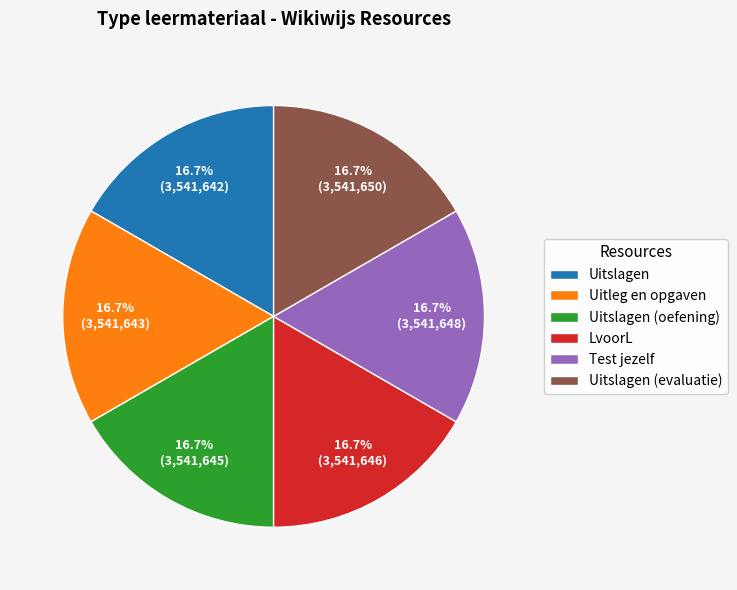

Does any single category account for the majority?

No